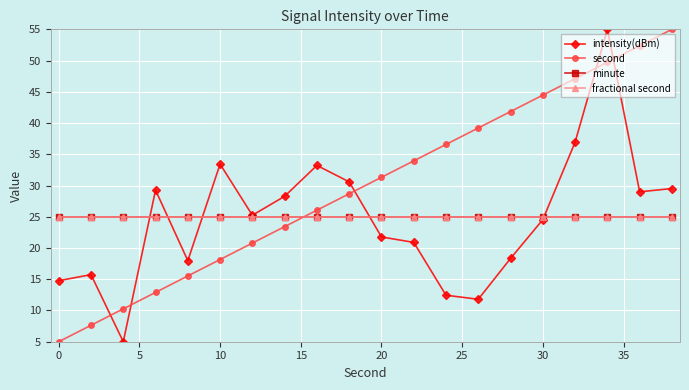

Does the chart have visible grid lines?

Yes